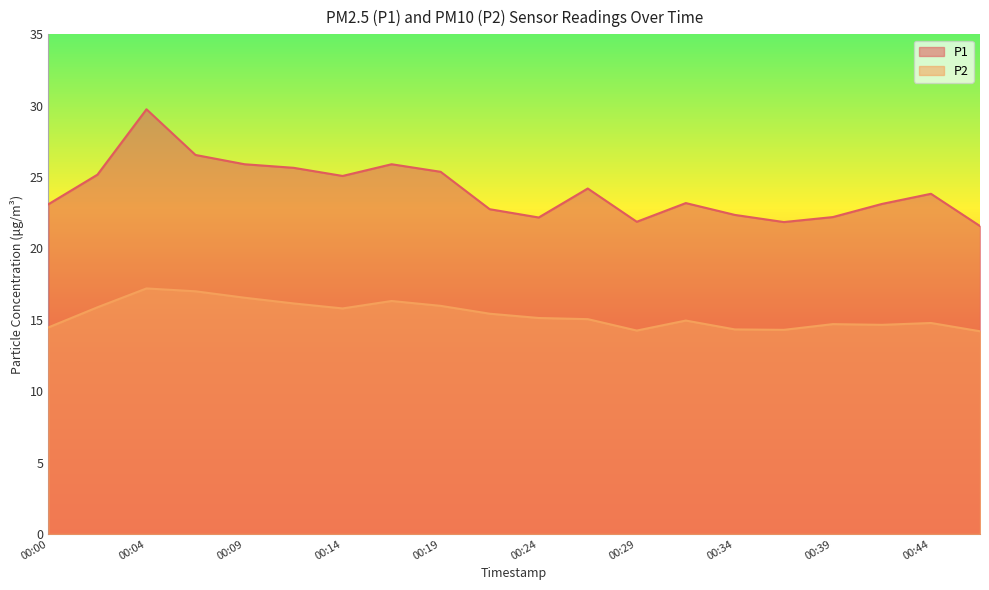

True or false: P2 and P1 intersect in this chart.

False